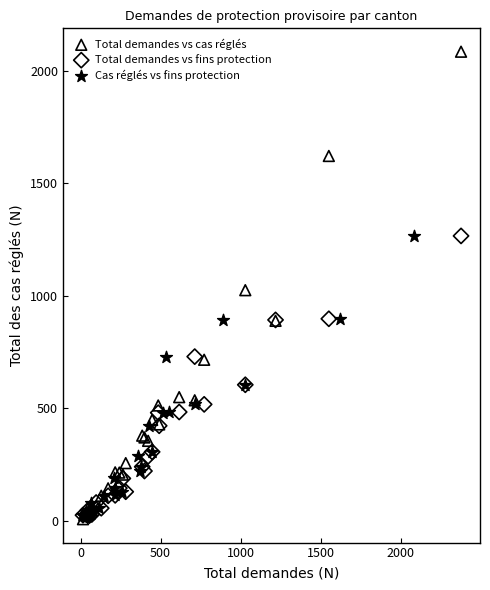

Which series has the largest Y range (max minus min)?

Total demandes vs cas réglés